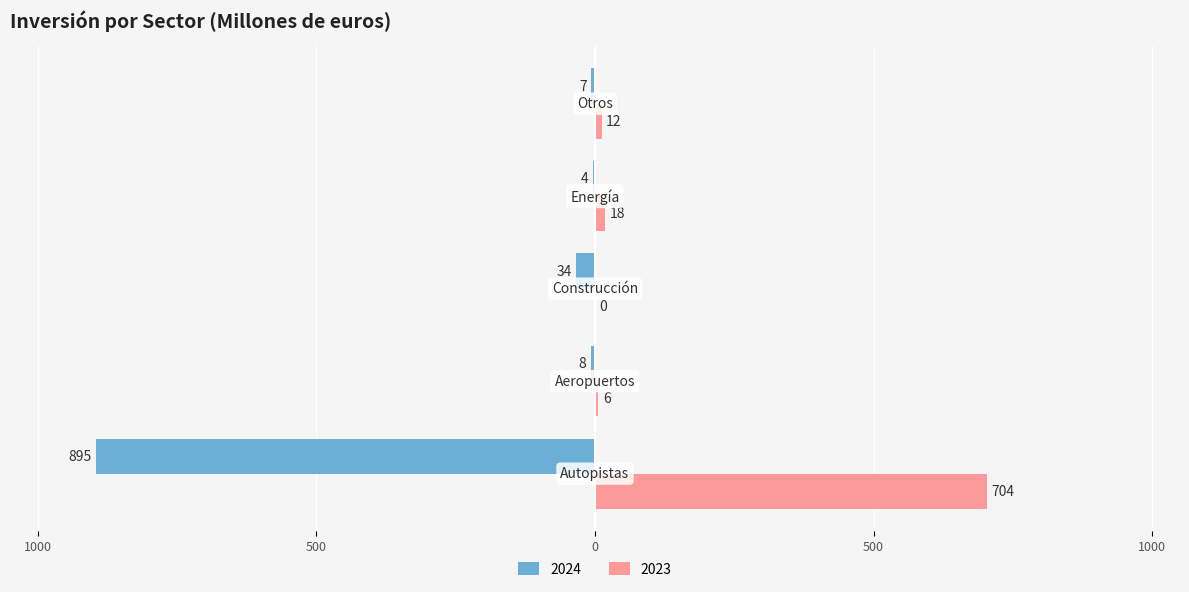

What is the label of the 2nd bar from the right?

Energía